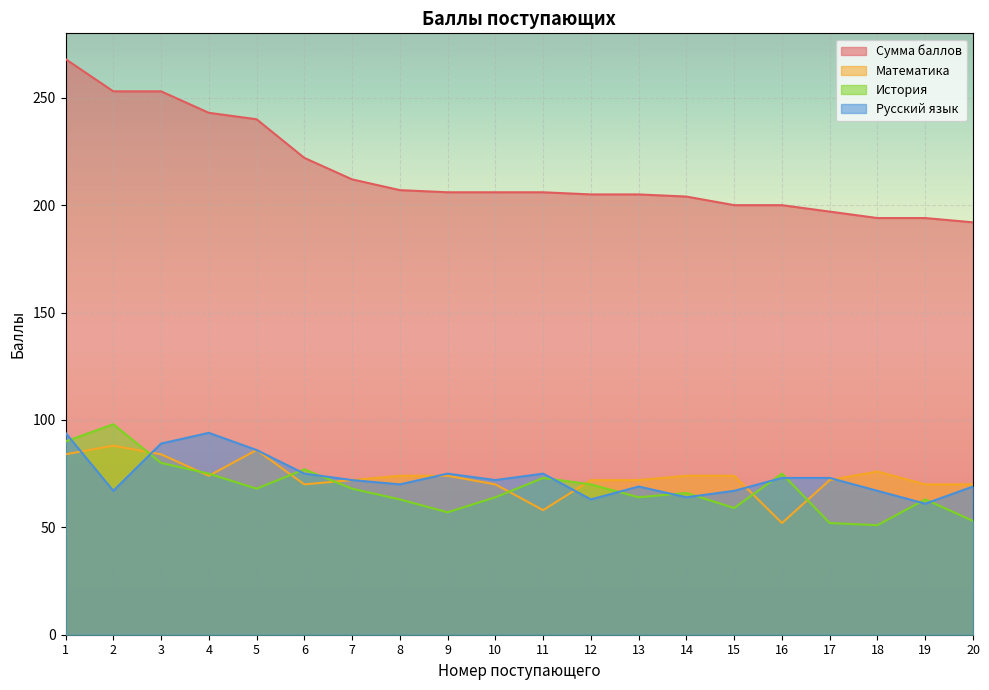

True or false: Сумма баллов has more than 2 points higher than both neighbors.

False